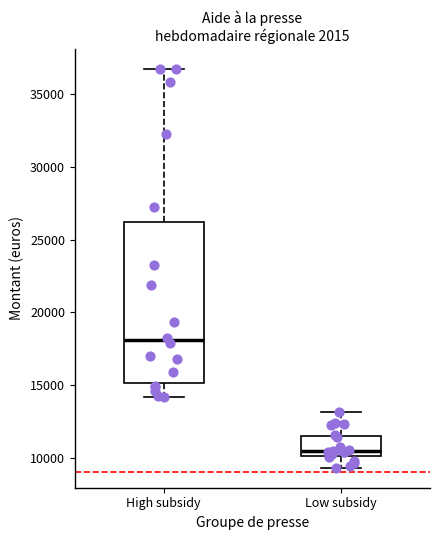

Reading left to right, read every box against the y-axis: the position of its median line, the range the box covers, and the ends of its whiskers. The values are not printed on the chart, so give them approximately, as read against the axis.

High subsidy: median 18000, box 15000 to 26000, whiskers 14000 to 36500
Low subsidy: median 10500, box 10000 to 11500, whiskers 9500 to 13000